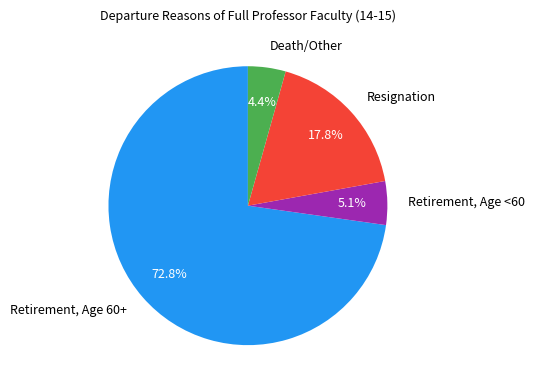

Which slice is the smallest?

Death/Other